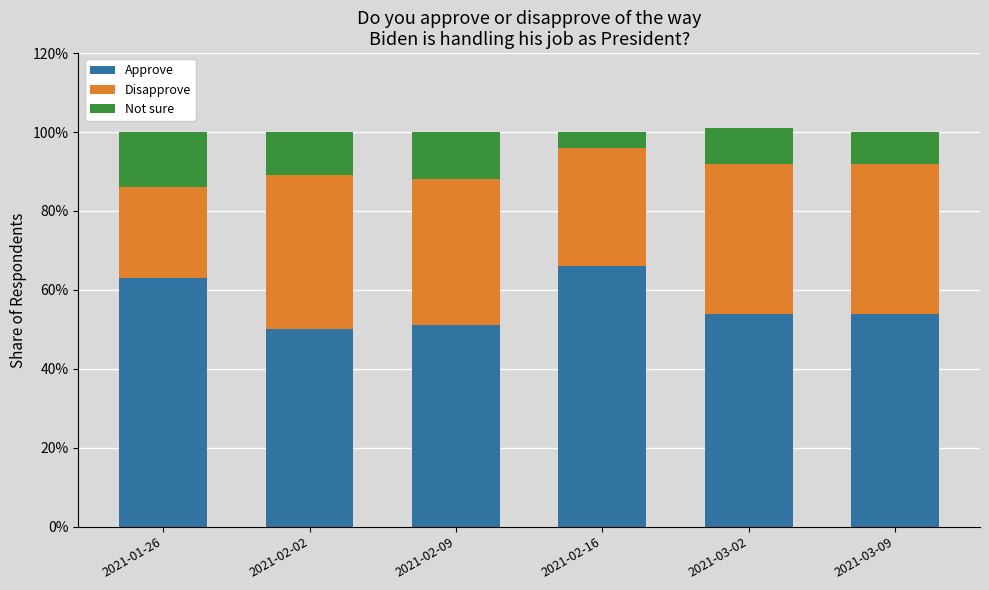

What is the average value of the Not sure series?

0.1